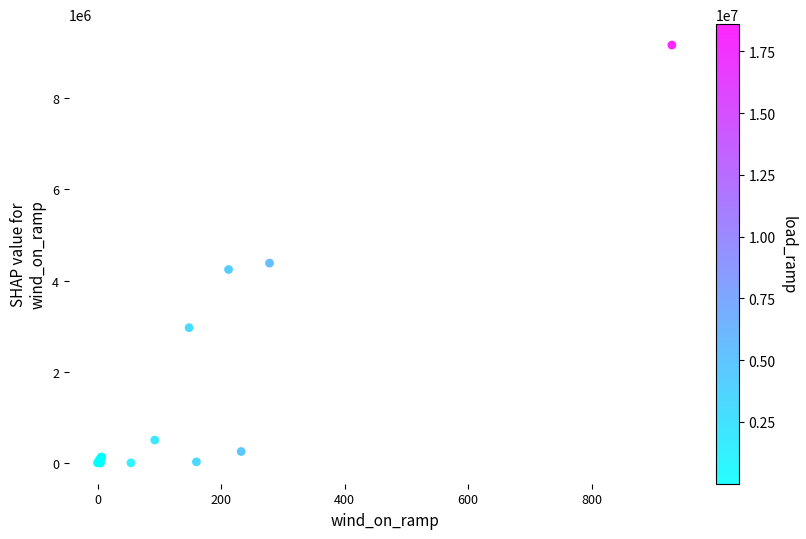

What Y value in the scatter plot is closest to 4584287?

4382505